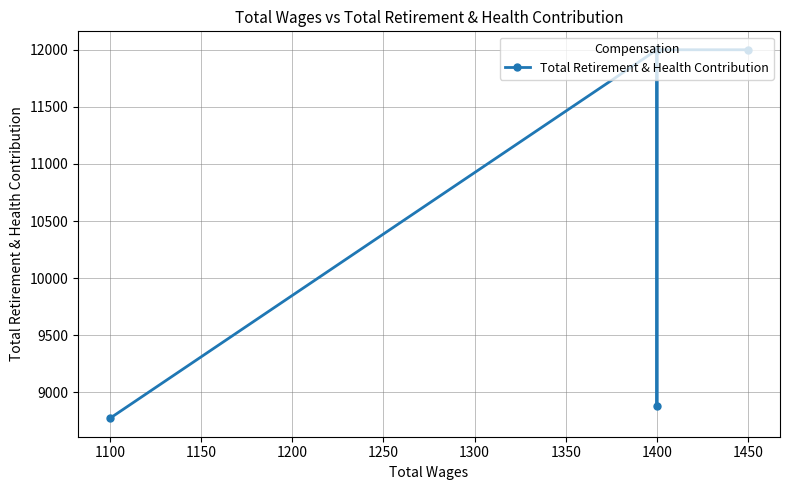

What is the minimum value shown in the chart?

8774